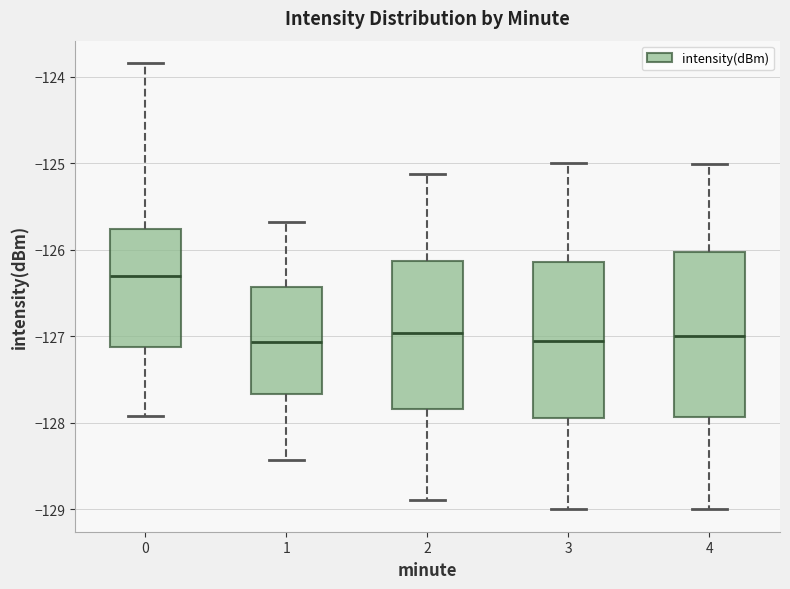

Reading left to right, read every box against the y-axis: the position of its median line, the range the box covers, and the ends of its whiskers. The values are not printed on the chart, so give them approximately, as read against the axis.

0: median -126.3, box -127.1 to -125.8, whiskers -127.9 to -123.8
1: median -127.1, box -127.7 to -126.4, whiskers -128.4 to -125.7
2: median -127.0, box -127.8 to -126.1, whiskers -128.9 to -125.1
3: median -127.1, box -127.9 to -126.1, whiskers -129.0 to -125.0
4: median -127.0, box -127.9 to -126.0, whiskers -129.0 to -125.0